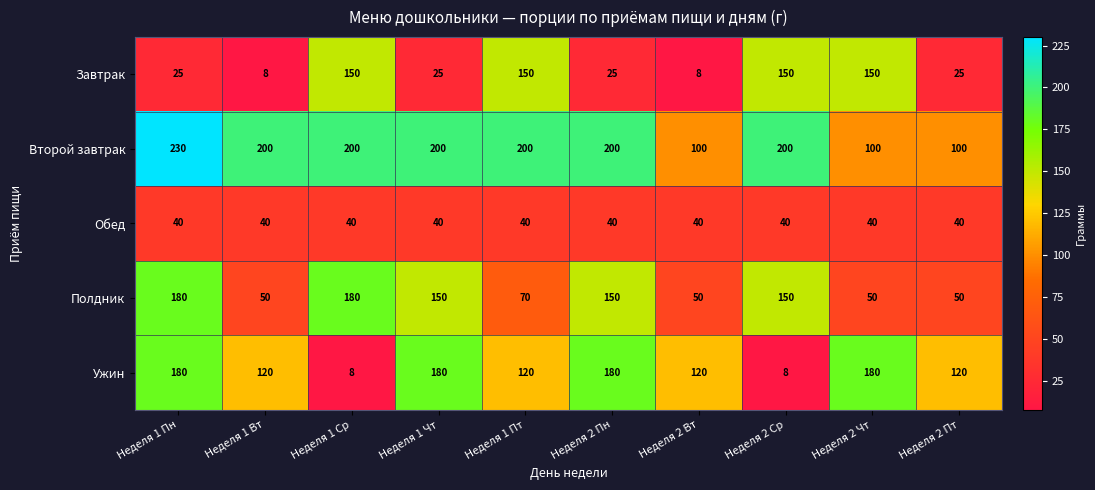

Which series has the largest range (max minus min)?

Ужин